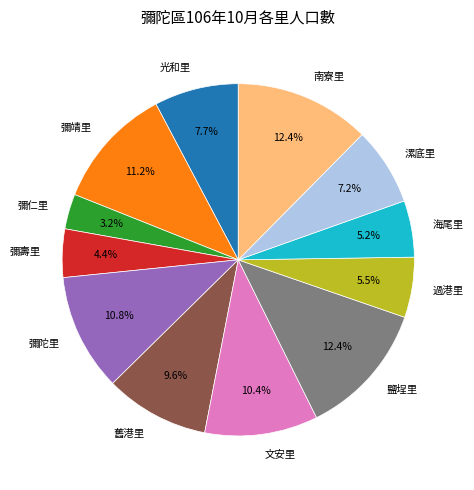

To the nearest percent, what is the difference between the largest and smallest slice percentages?

9%